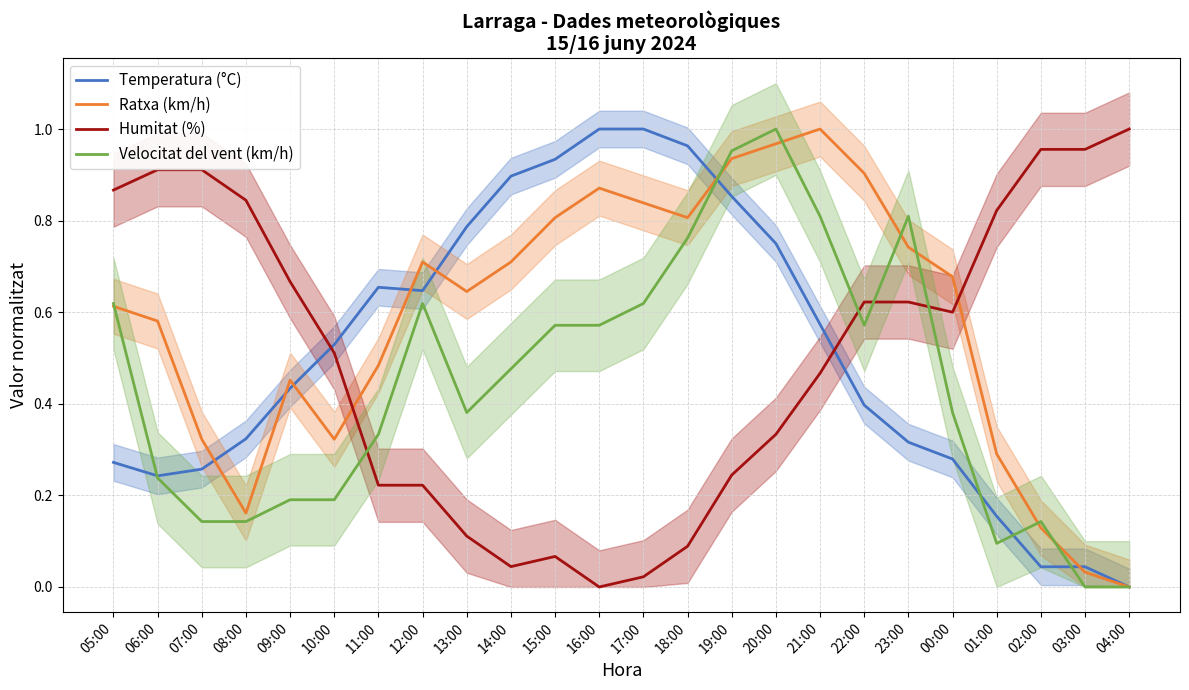

What is the greatest value displayed?

1.0